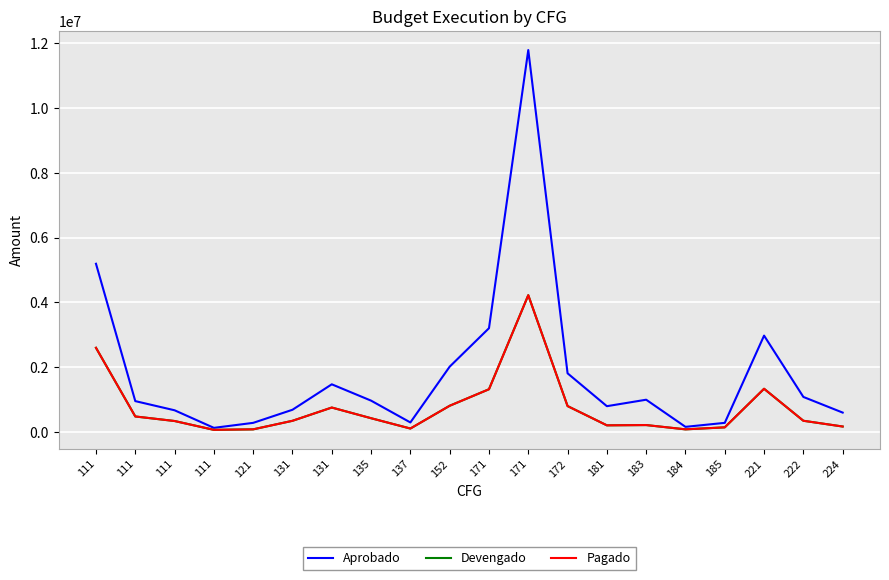

Does the chart have visible grid lines?

Yes